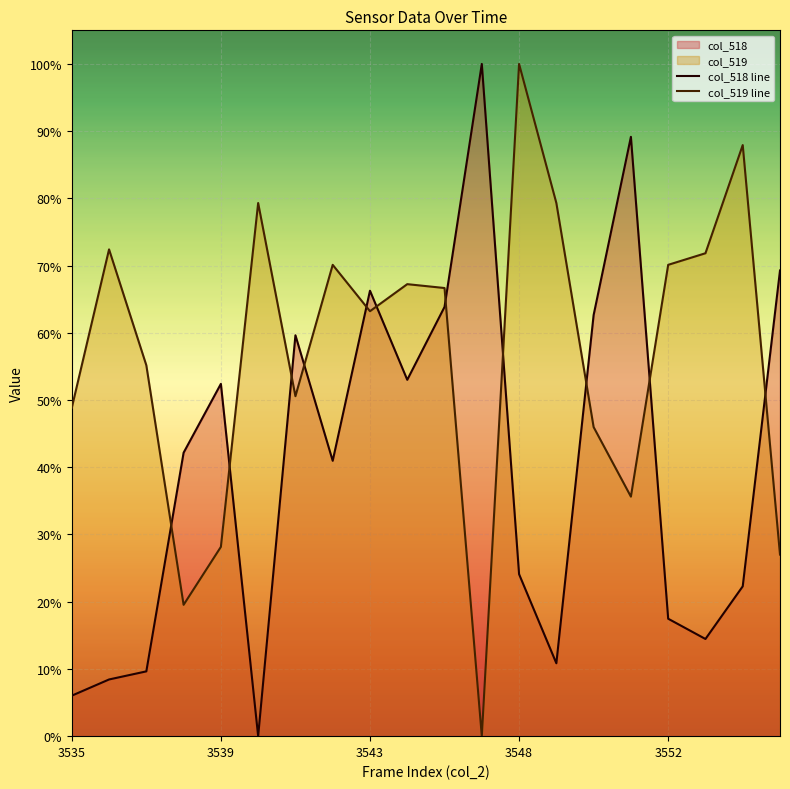

Reading left to right, list all the values displayed in this chart.

col_518 line: 0.1	0.1	0.1	0.4	0.5	0.0	0.6	0.4	0.7	0.5	0.6	1.0	0.2	0.1	0.6	0.9	0.2	0.1	0.2	0.7
col_519 line: 0.5	0.7	0.6	0.2	0.3	0.8	0.5	0.7	0.6	0.7	0.7	0.0	1.0	0.8	0.5	0.4	0.7	0.7	0.9	0.3